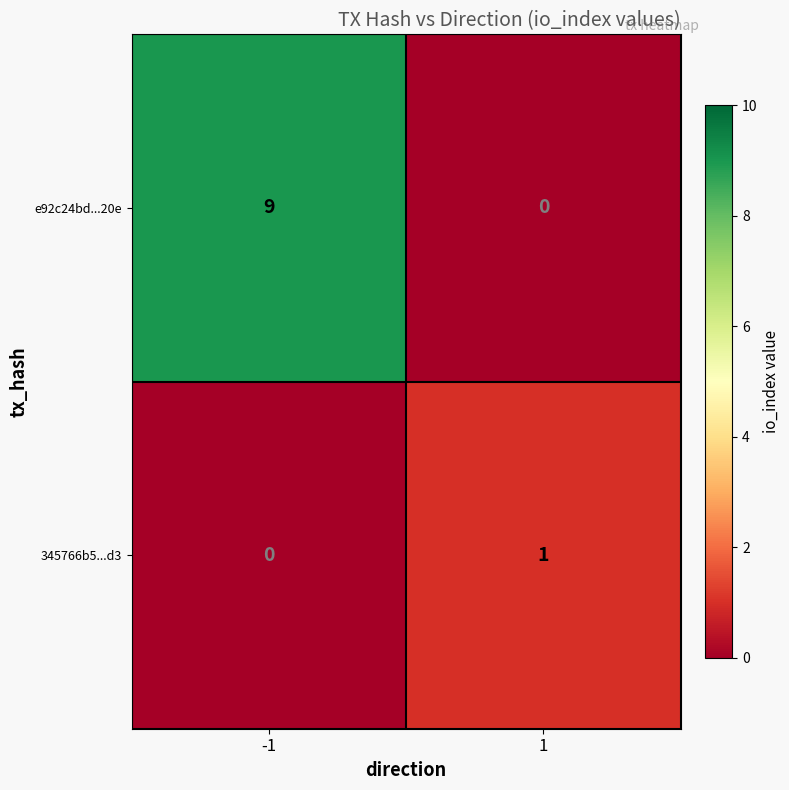

The value of 345766b5...d3 at -1 is 0. True or false?

True